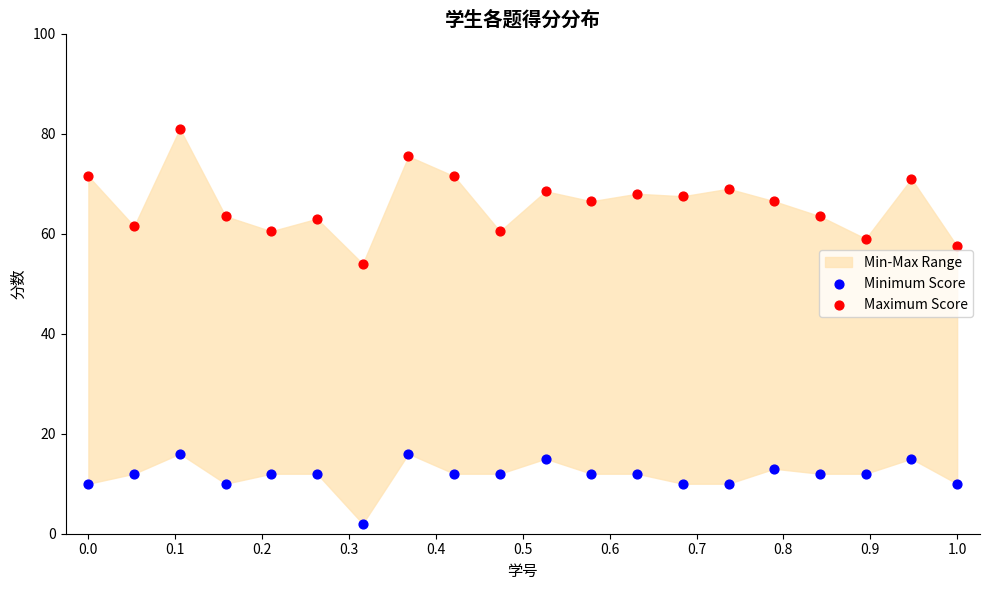

Which series has the largest Y range (max minus min)?

Maximum Score